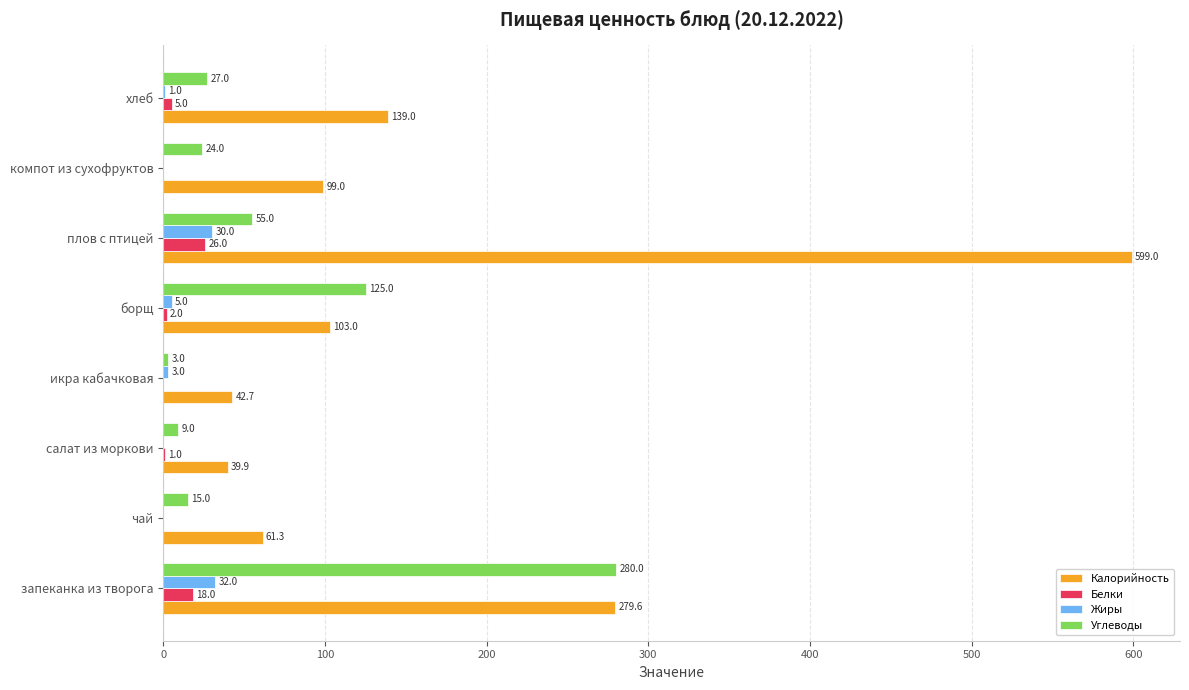

What is the maximum value for Белки?

26.0